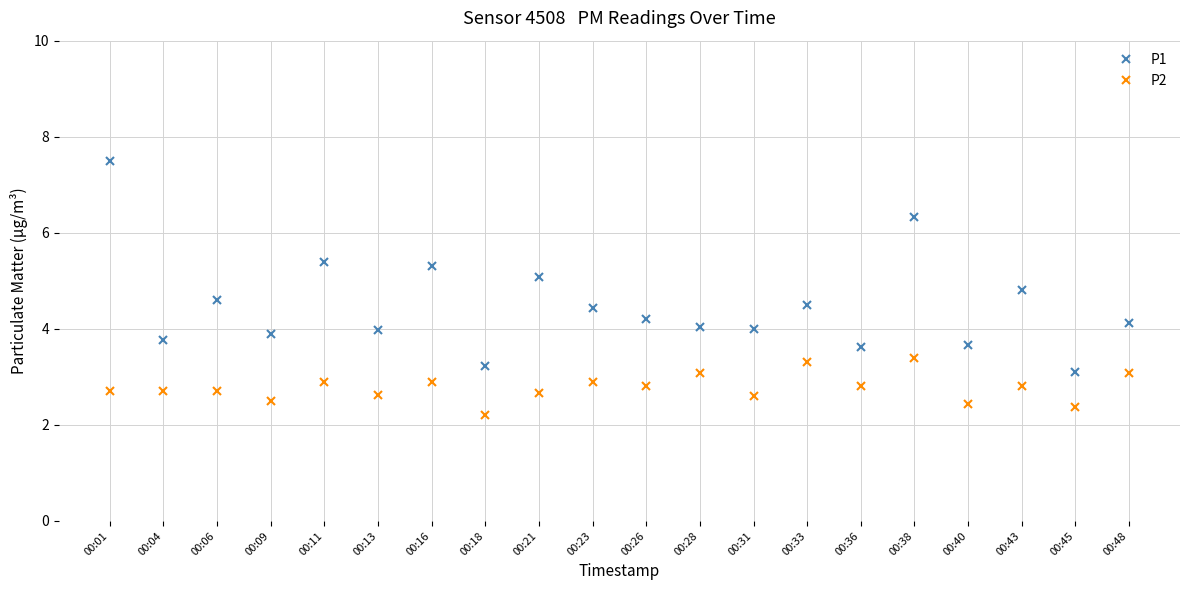

At how many categories does at least one series exceed 6?

2